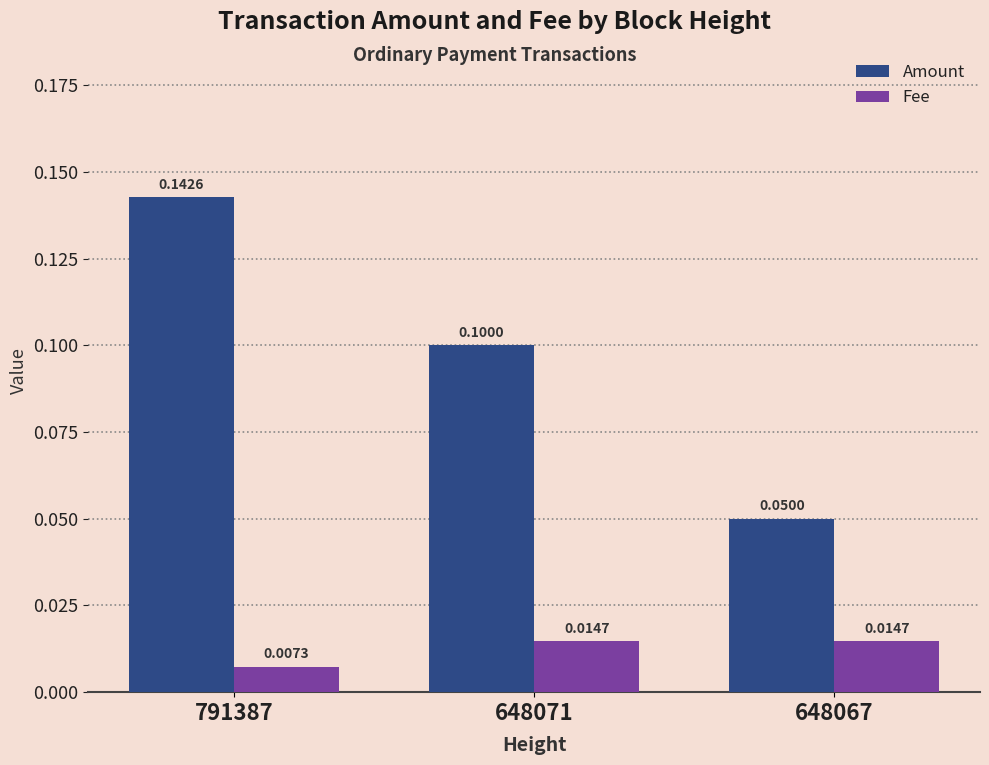

True or false: Amount has a value of 0.1 at 648071.

True